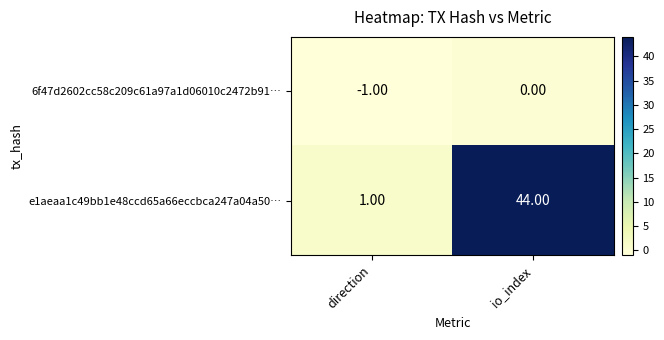

Which series has the largest total across all categories?

e1aeaa1c49bb1e48ccd65a66eccbca247a04a50…